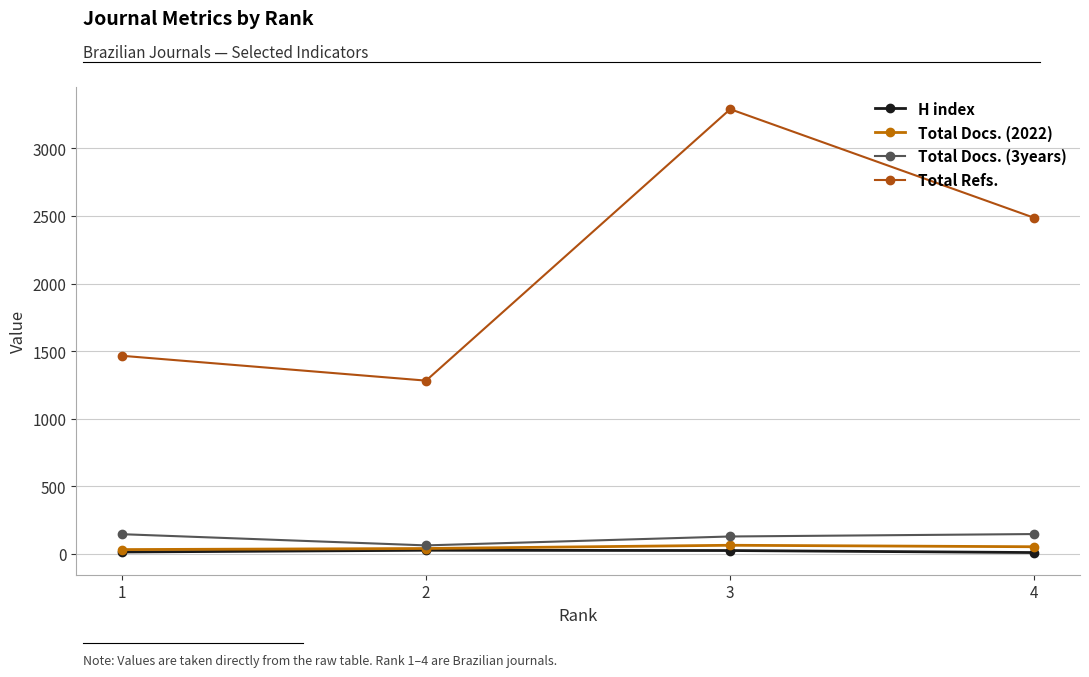

In Total Docs. (2022), how many points are higher than both neighbors (excluding endpoints)?

1